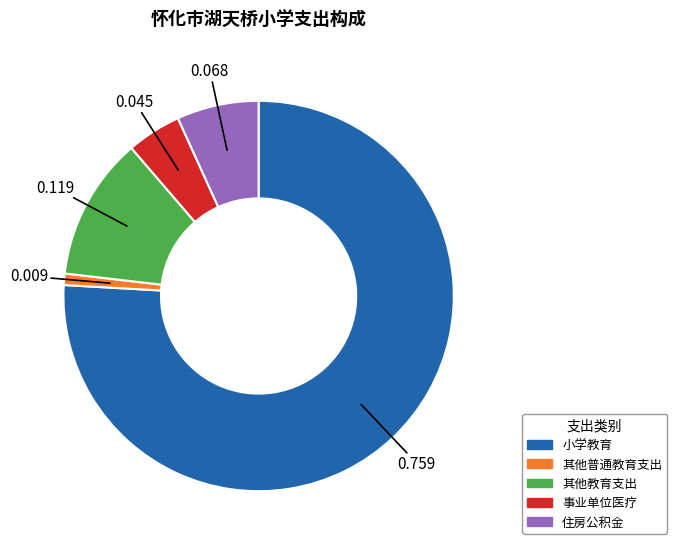

Is the sum of 住房公积金 and 事业单位医疗 greater than half?

No